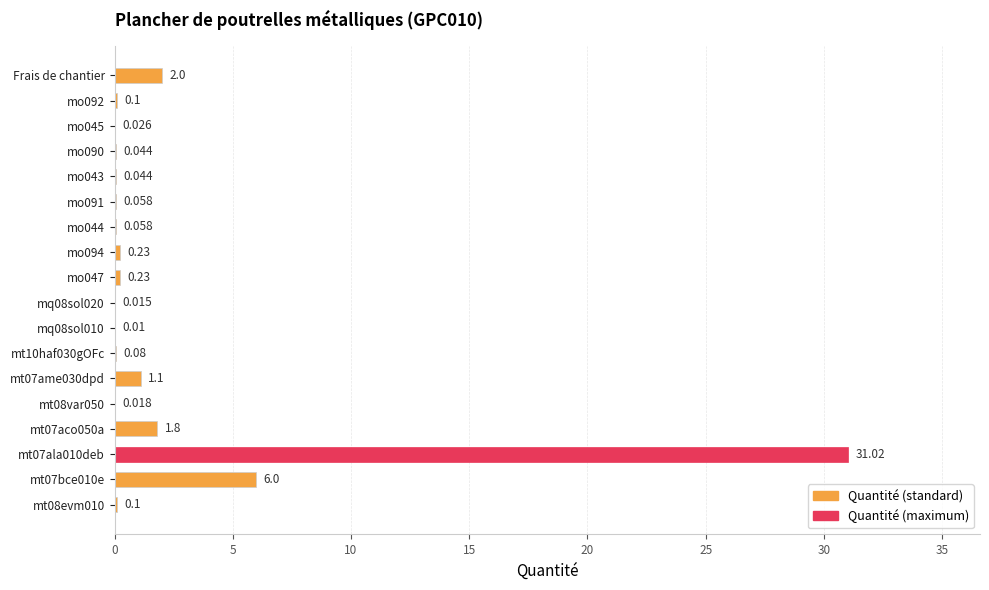

Where is the data nearest to the value 15?

mt07bce010e